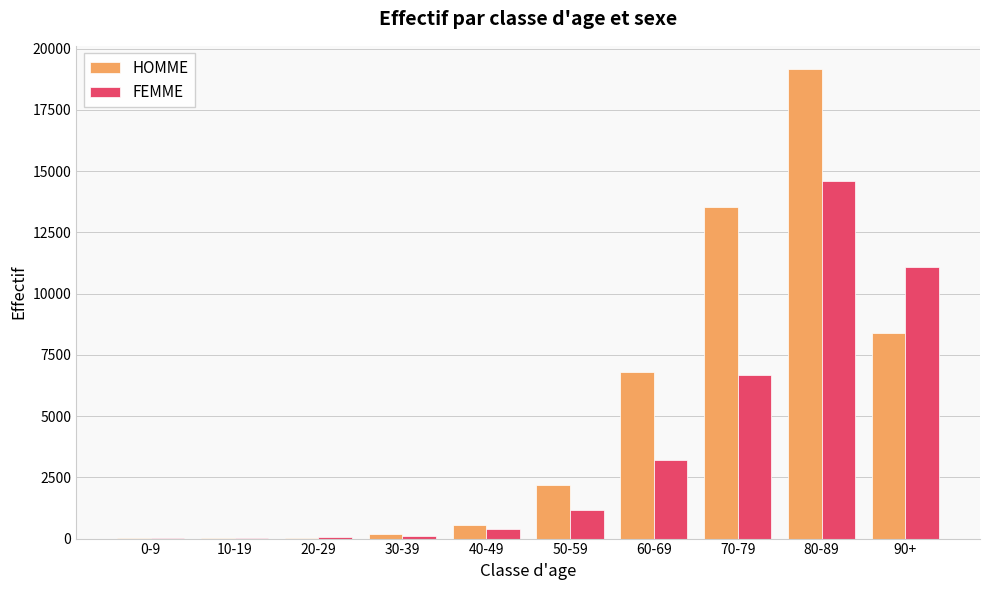

At which label is FEMME closest to 7307?

70-79